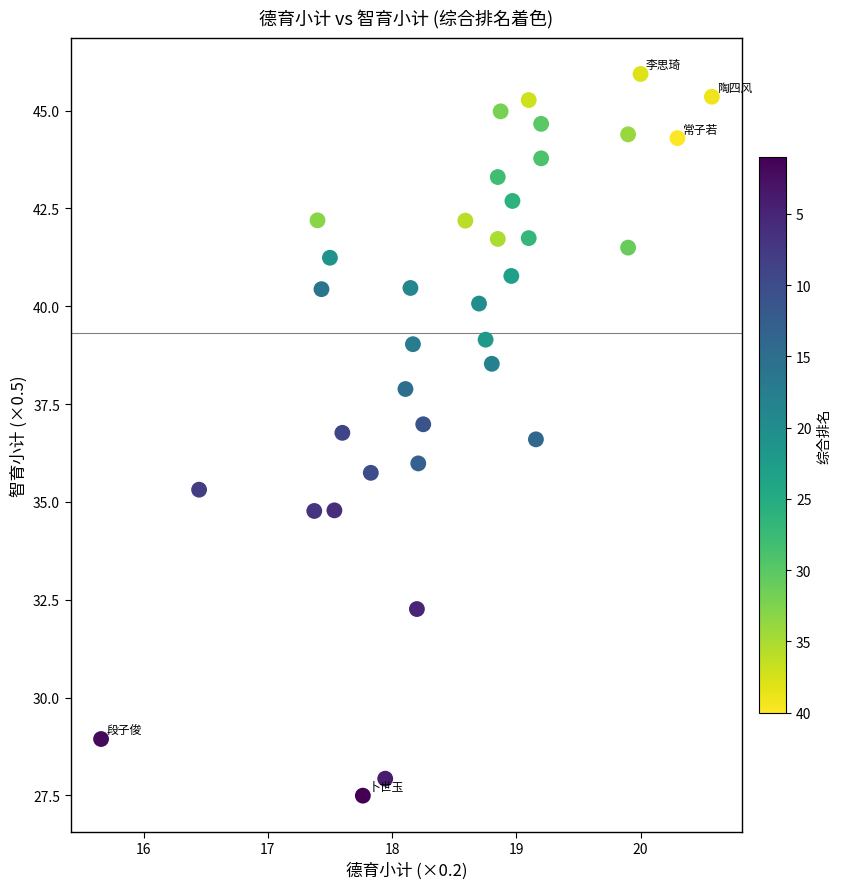

What is the range of X values (max minus min)?

4.9